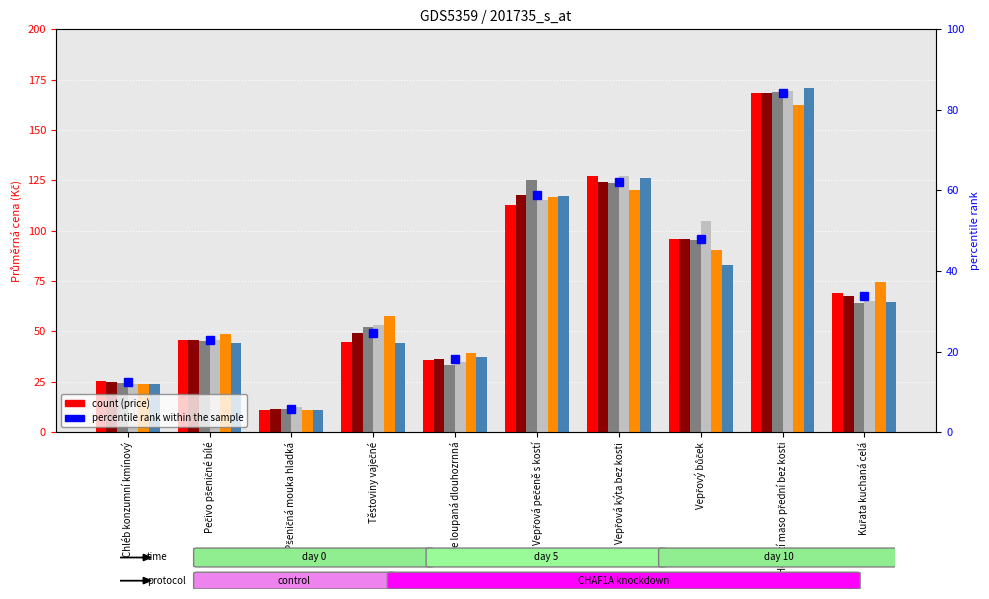

Rank the categories by Ústecký value from highest to lowest.

Hovězí maso přední bez kosti, Vepřová kýta bez kosti, Vepřová pečeně s kostí, Vepřový bůček, Kuřata kuchaná celá, Těstoviny vaječné, Pečivo pšeničné bílé, Rýže loupaná dlouhozrnná, Chléb konzumní kmínový, Pšeničná mouka hladká